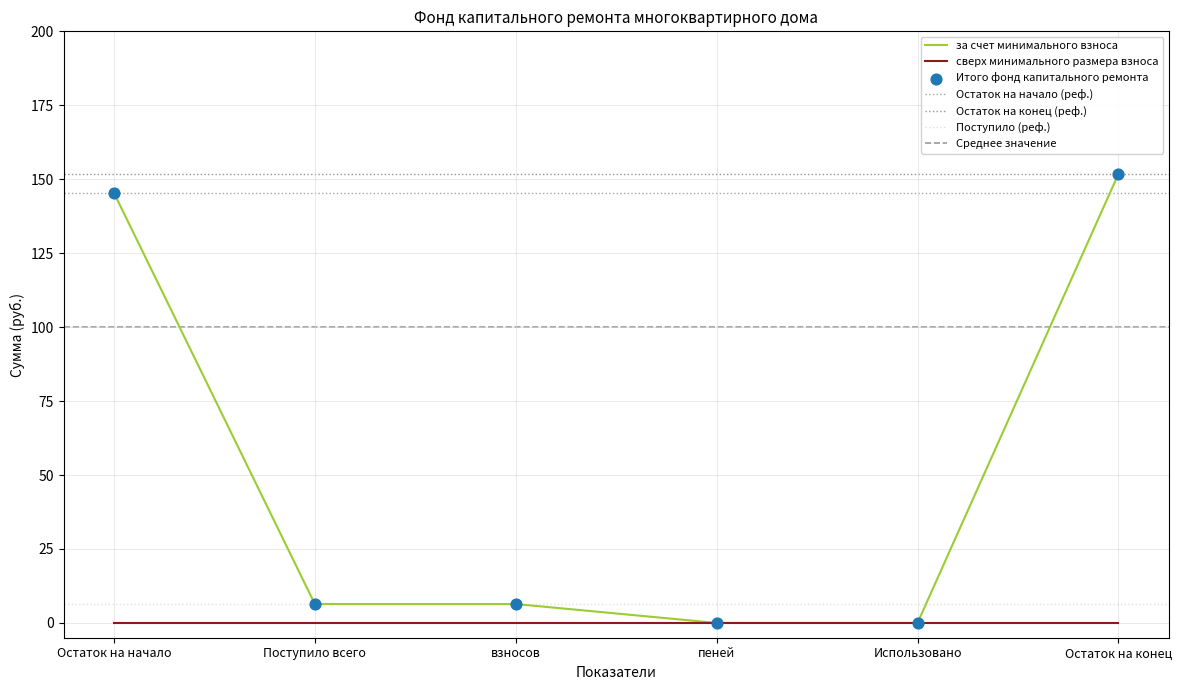

Is the value of Итого фонд капитального ремонта at Поступило всего greater than the value of за счет минимального взноса at Остаток на конец?

No